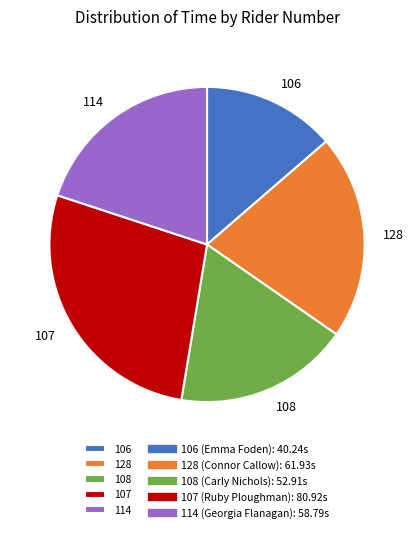

Is there any slice that represents more than half of the pie?

No